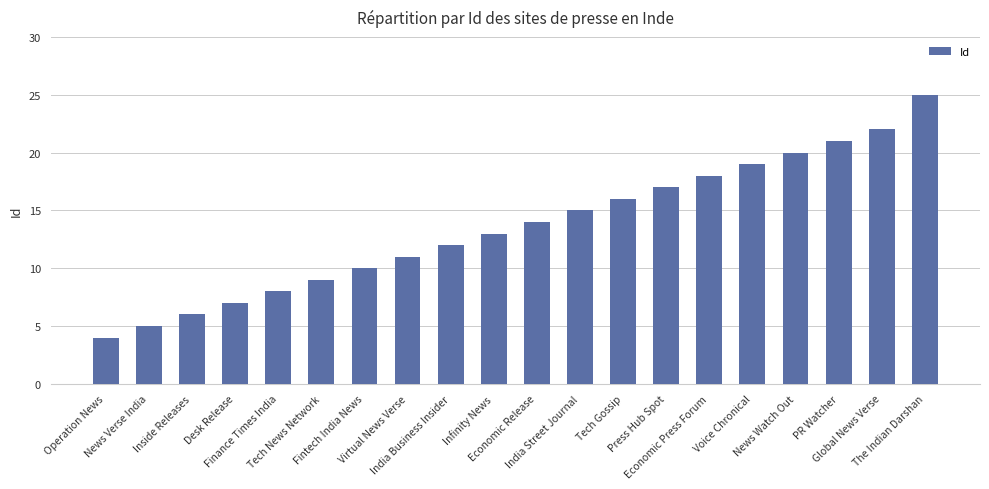

What is the label of the 3rd bar from the right?

PR Watcher